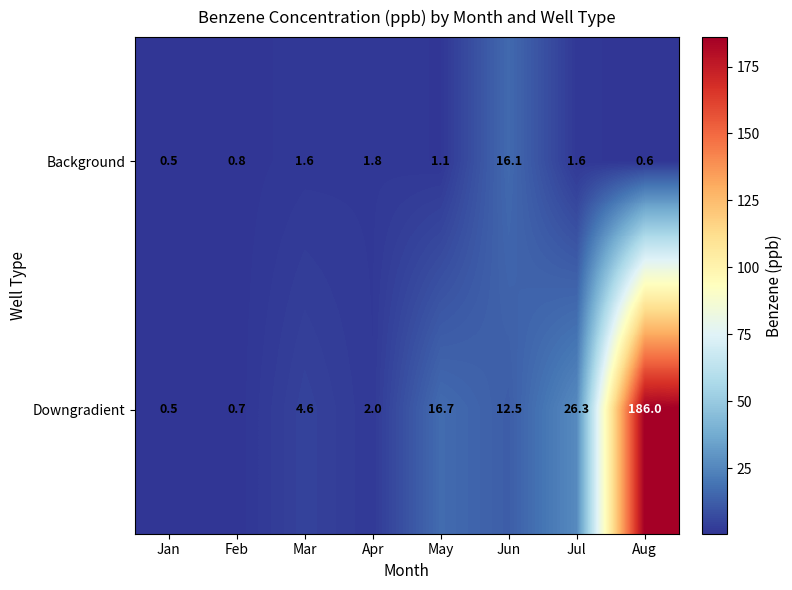

Which series has the widest spread of values?

Downgradient